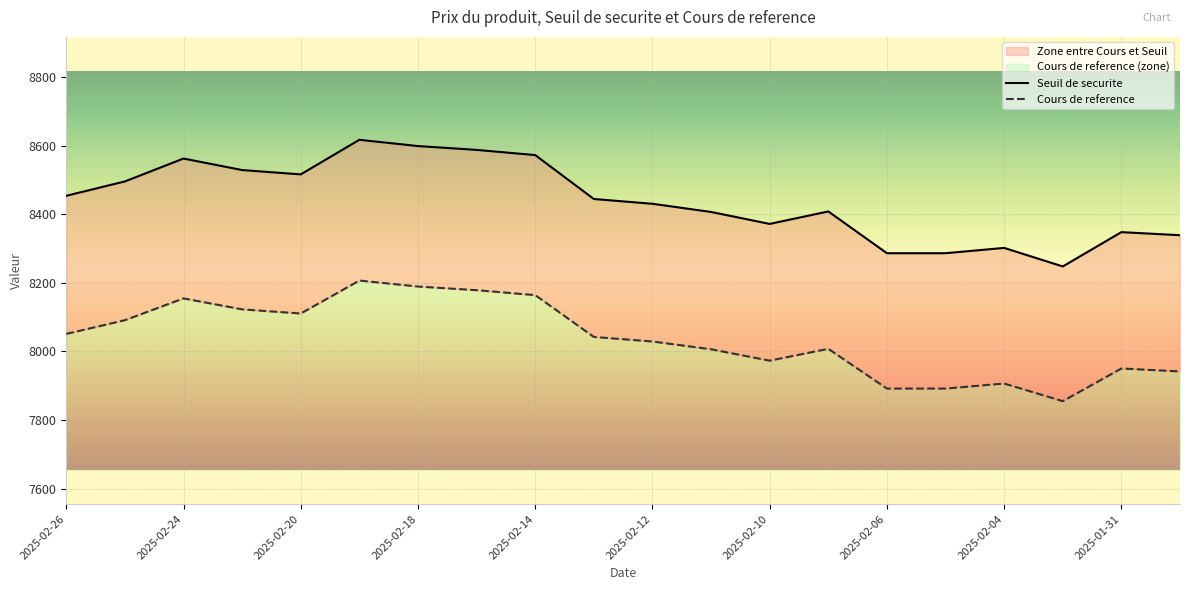

List the series in order of their overall mean, highest first.

Seuil de securite, Cours de reference